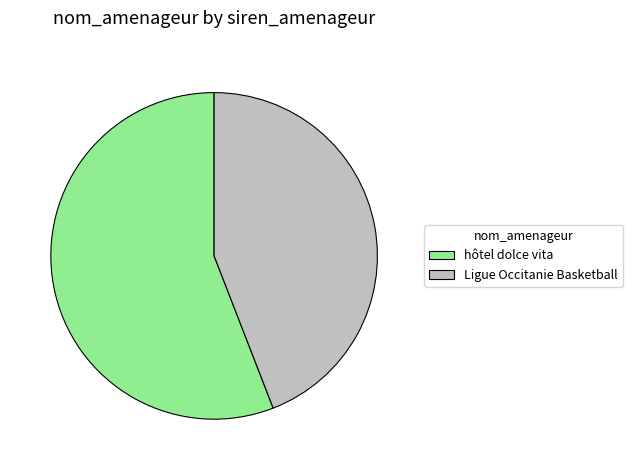

Which slice is the largest?

hôtel dolce vita